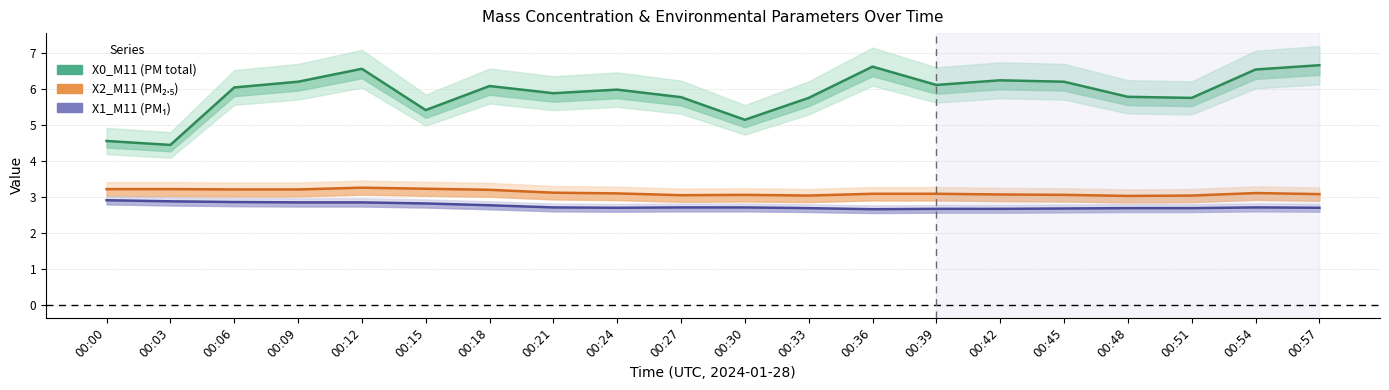

Where is X2_M11 (PM₂.₅) nearest to the value 3?

00:48